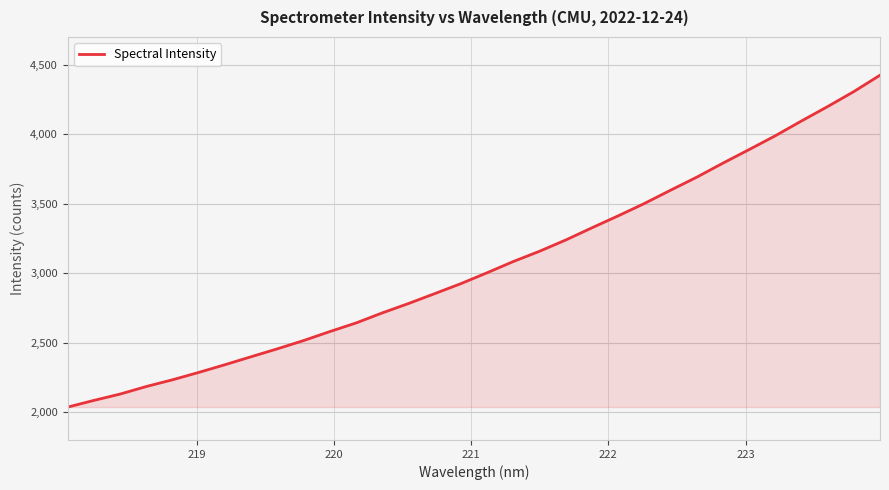

What is the greatest value displayed?

4424.7